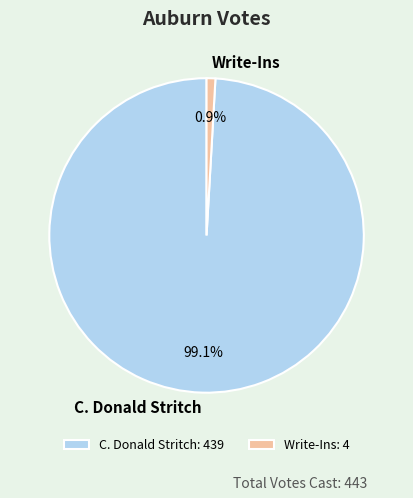

Which slice is the largest?

C. Donald Stritch